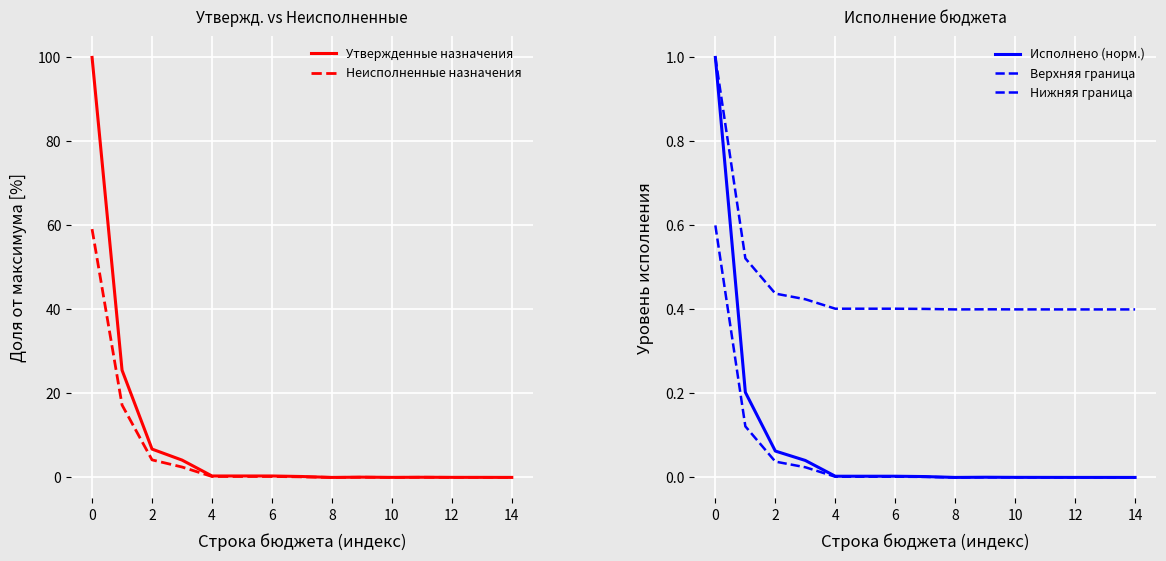

True or false: Утвержденные назначения has a value of 0.0 at 14.

False